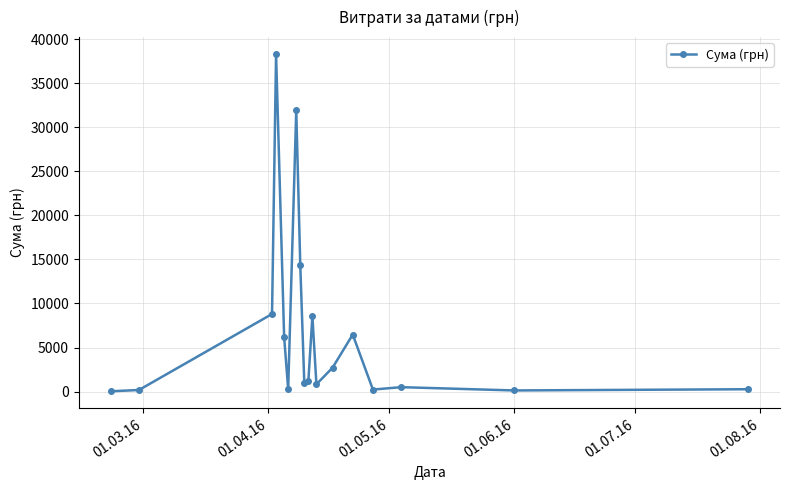

What is the difference between the maximum and minimum values?

38264.5